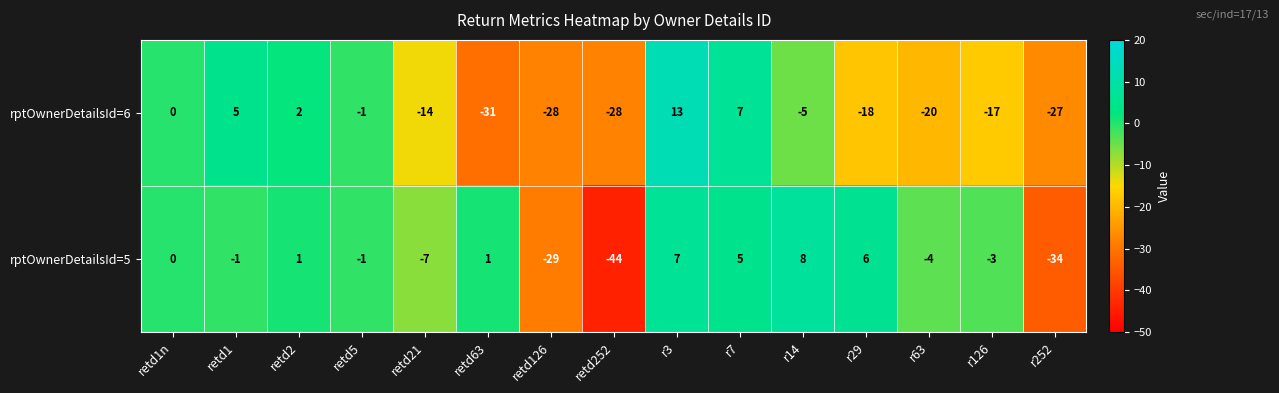

What is the difference between the maximum and minimum values in the rptOwnerDetailsId=5 series?

52